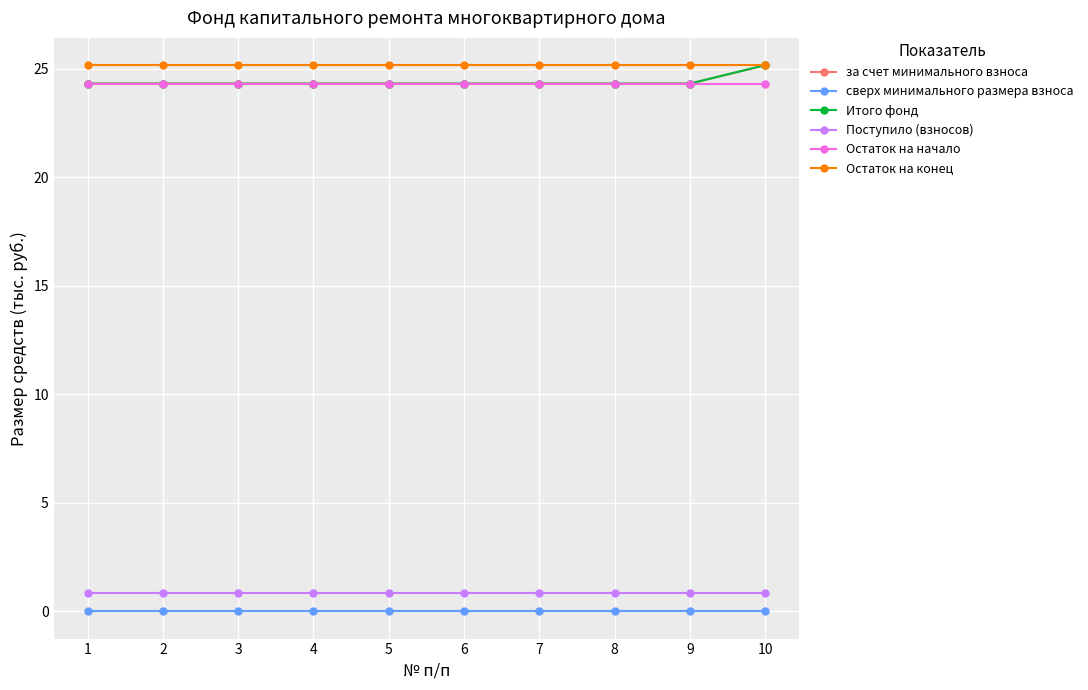

The сверх минимального размера взноса series shows 0.0 at 8. True or false?

True